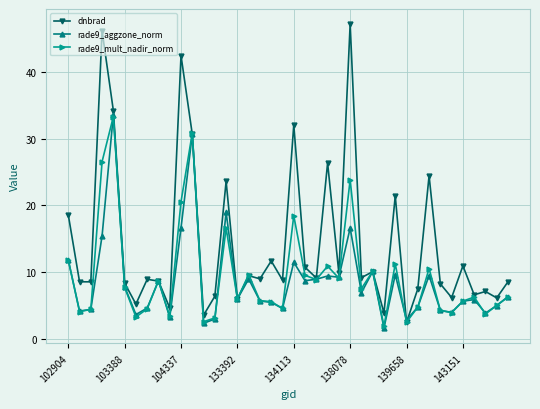

What is the value of the rade9_mult_nadir_norm point at the 18th from the left?

5.8